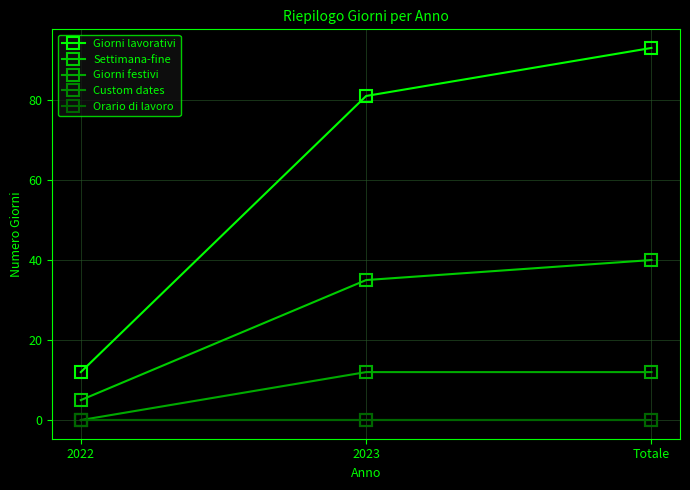

Does the chart have visible grid lines?

Yes